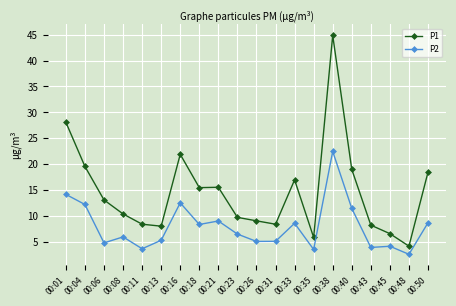

True or false: P1 and P2 cross at least once.

False